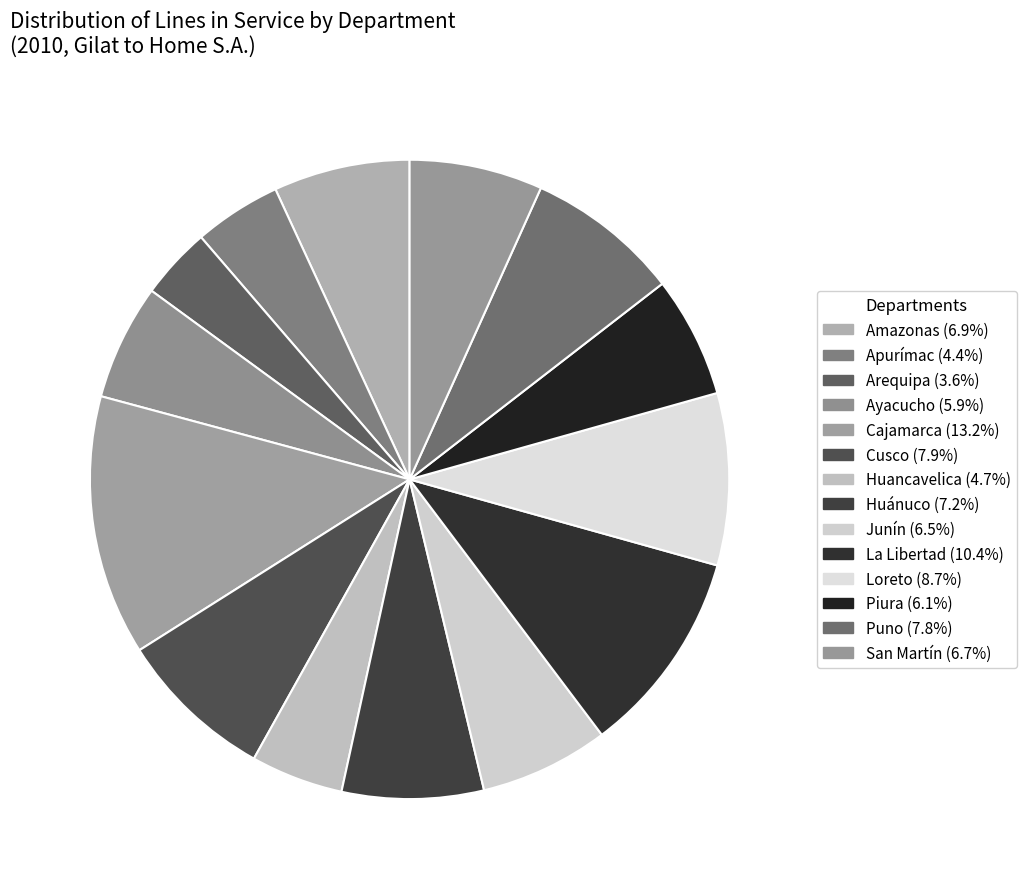

To the nearest percent, what is the difference between the Loreto and San Martín slice percentages?

2%